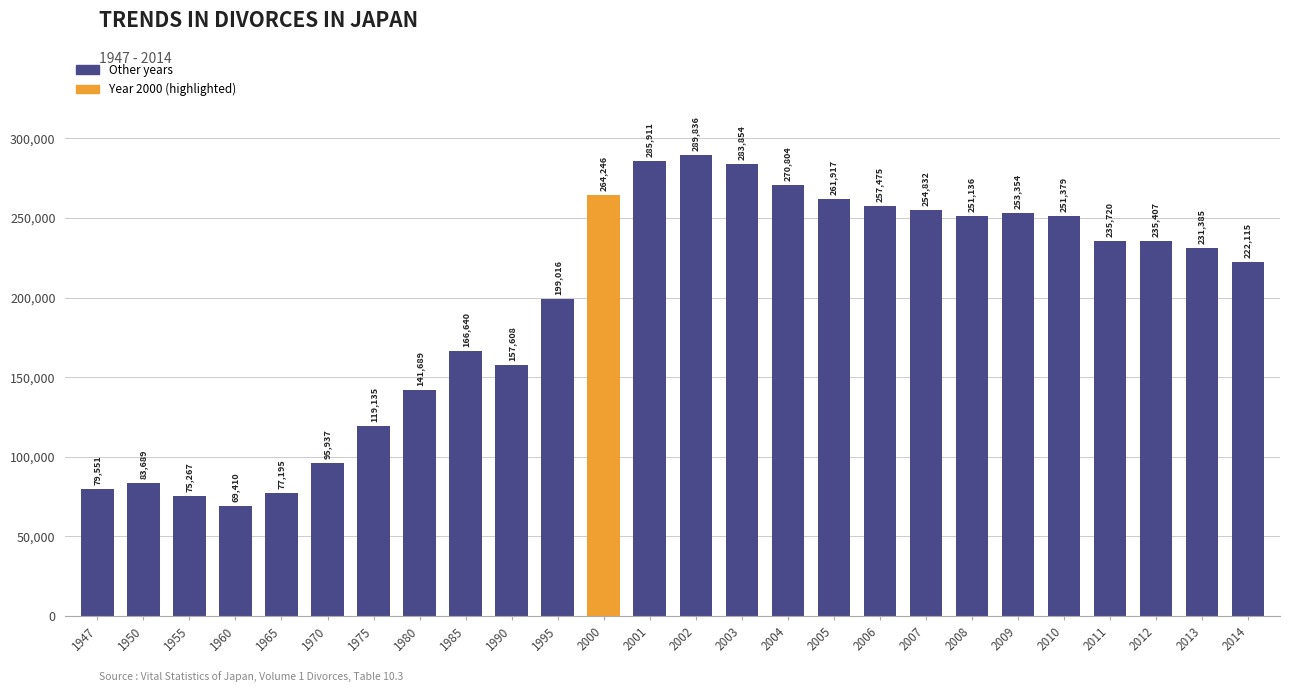

At which label does the data first exceed 235407?

2000